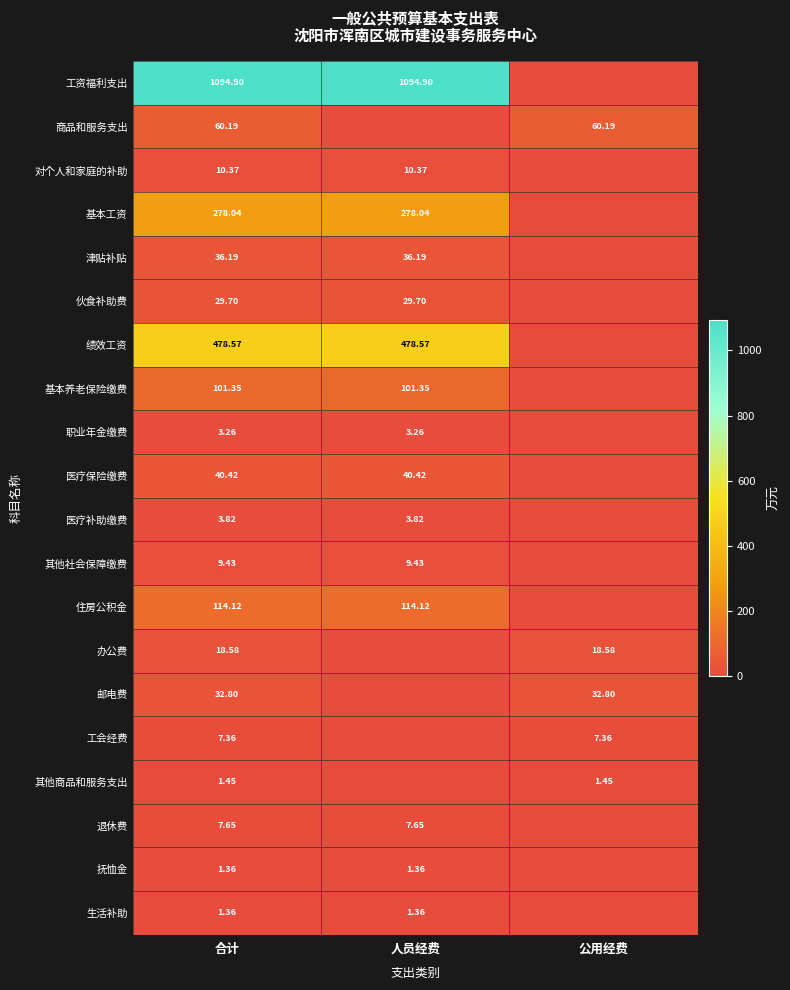

Between 公用经费 and 合计, which is larger?

合计